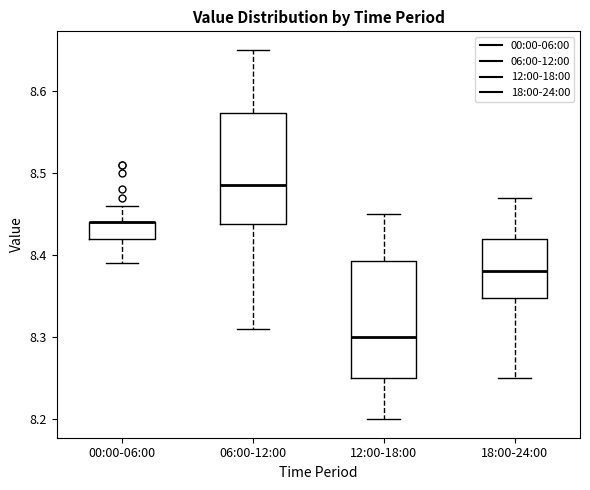

Reading left to right, read every box against the y-axis: the position of its median line, the range the box covers, and the ends of its whiskers. The values are not printed on the chart, so give them approximately, as read against the axis.

00:00-06:00: median 8.44 (drawn on the box's upper edge), box 8.42 to 8.44, whiskers 8.39 to 8.46
06:00-12:00: median 8.49, box 8.44 to 8.57, whiskers 8.31 to 8.65
12:00-18:00: median 8.30, box 8.25 to 8.39, whiskers 8.20 to 8.45
18:00-24:00: median 8.38, box 8.35 to 8.42, whiskers 8.25 to 8.47